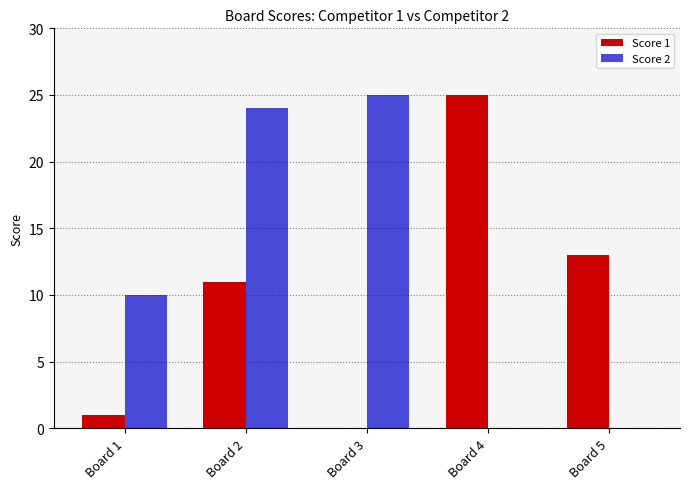

What is the average value of the Score 2 series?

12